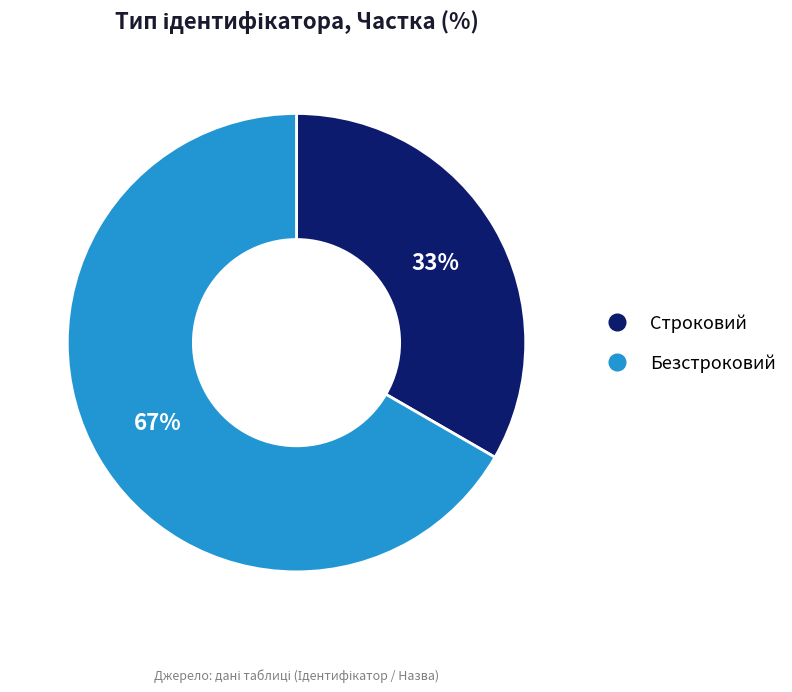

How many slices are in this pie chart?

2